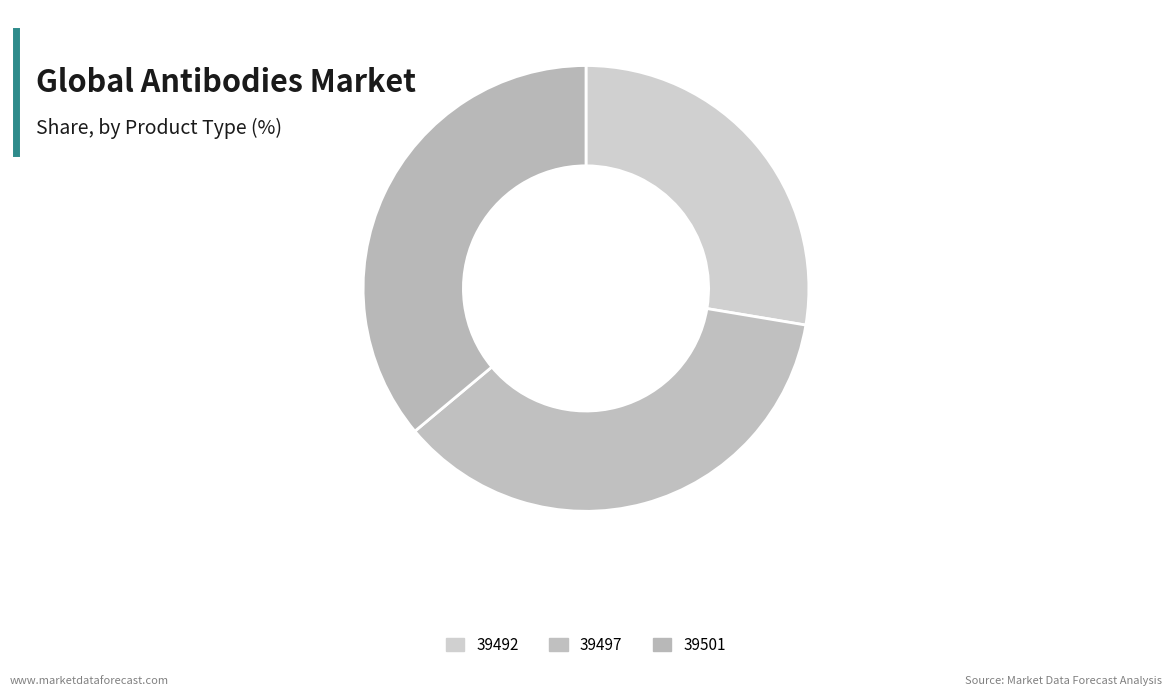

Between 39497 and 39492, which is larger?

39497